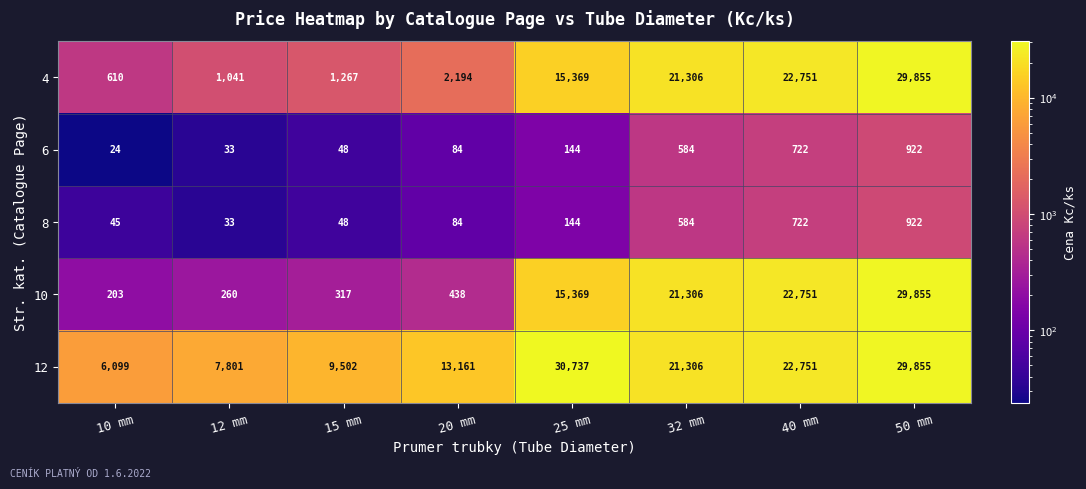

What is the minimum value for 4?

610